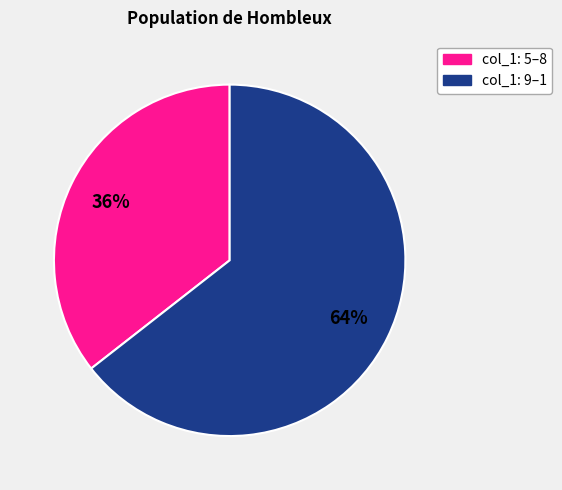

To the nearest percent, what is the average slice percentage?

50%